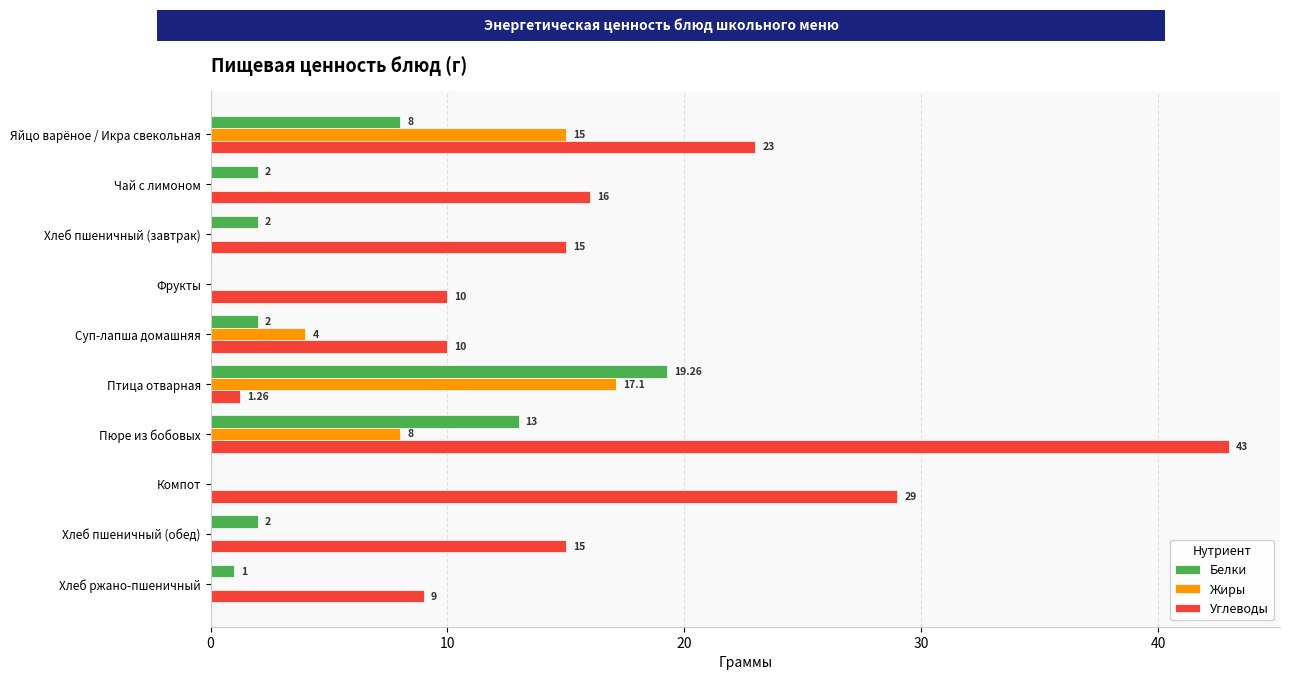

At which category is the sum across all series the highest?

Пюре из бобовых